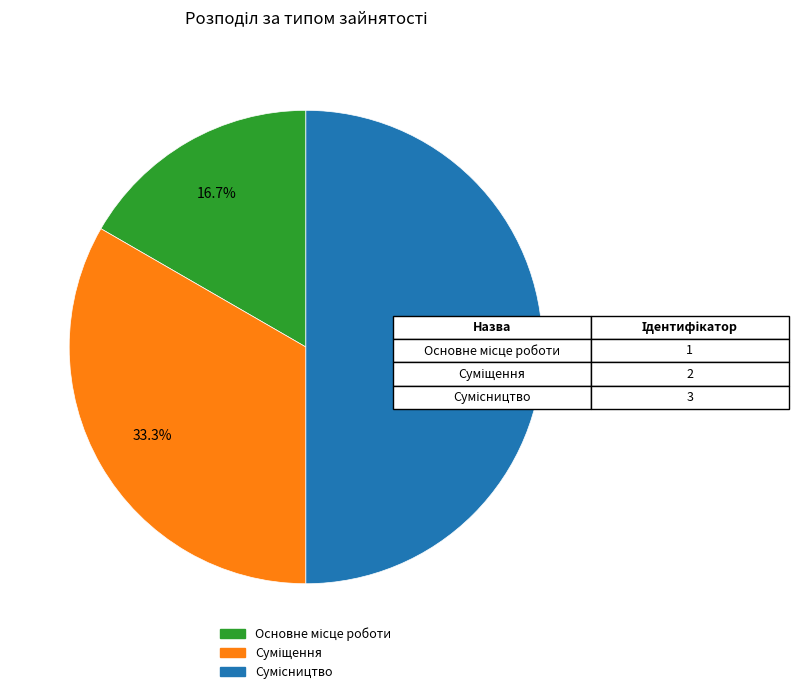

Count the number of slices in the pie.

3